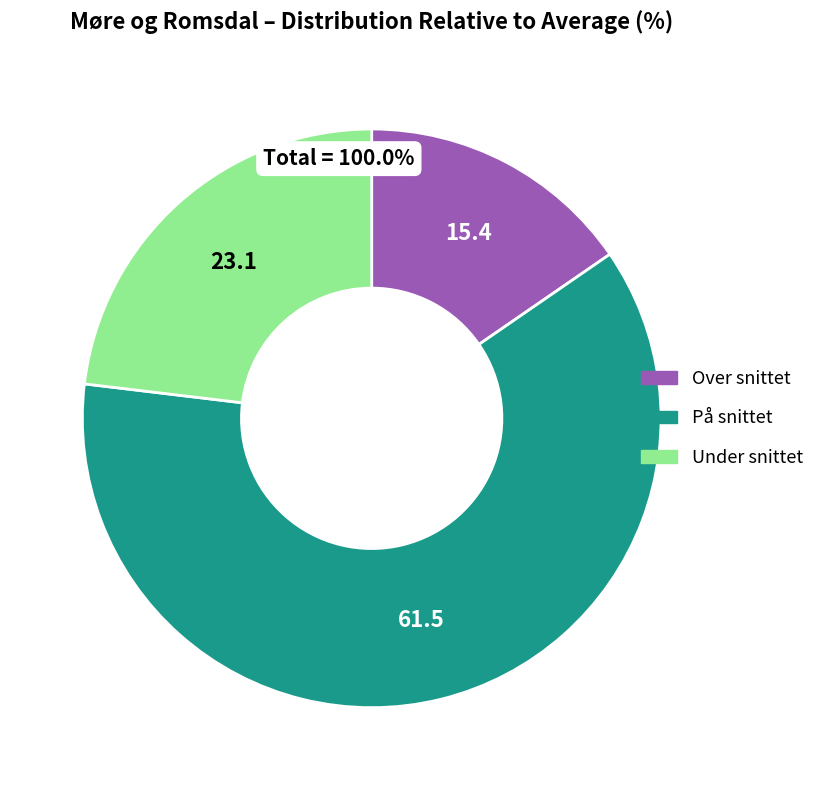

Count the number of slices in the pie.

3